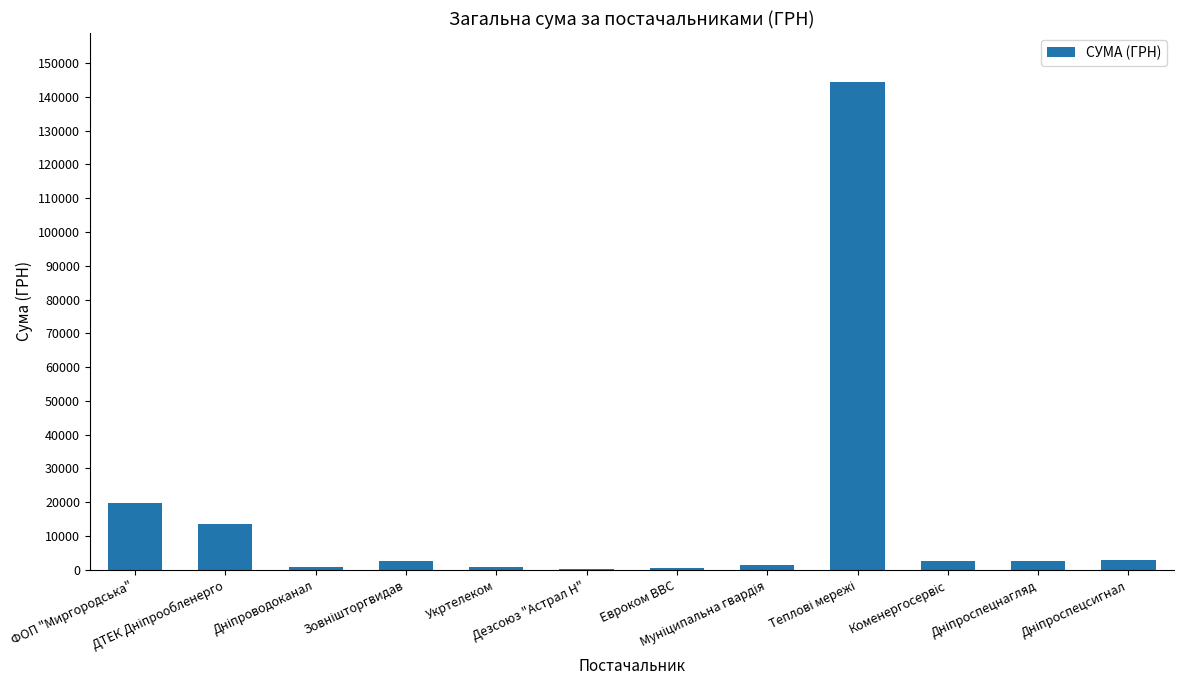

What is the sum of all values?

192288.8